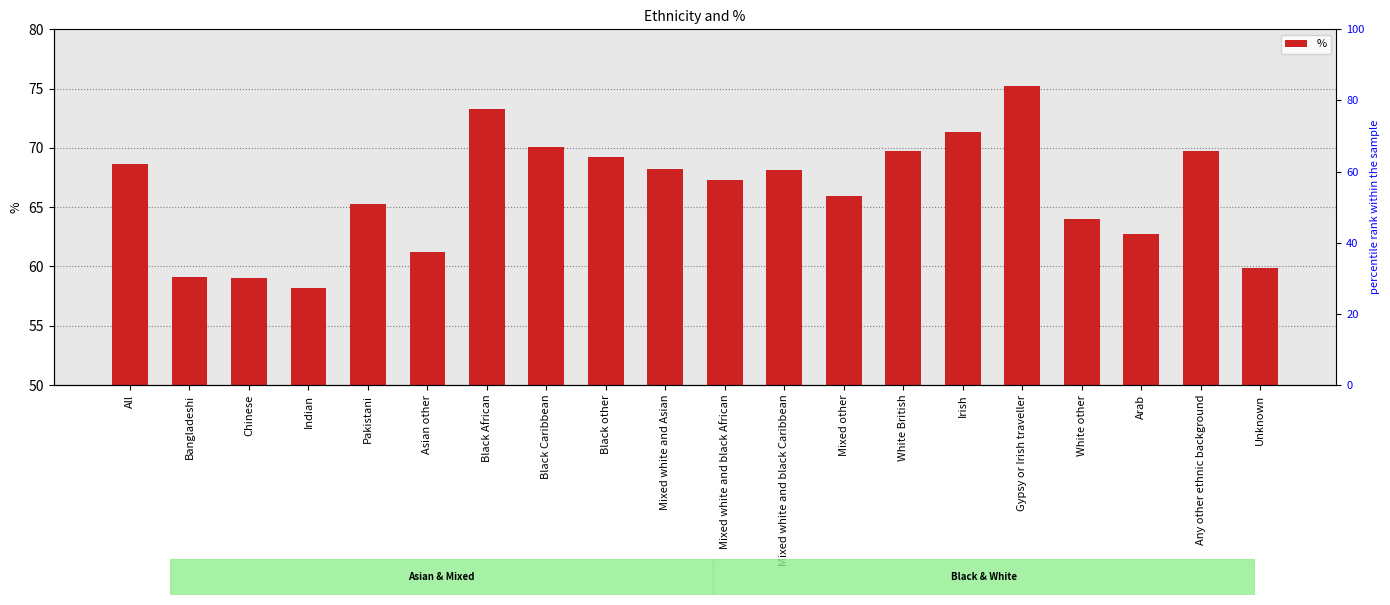

What is the average value?

66.3